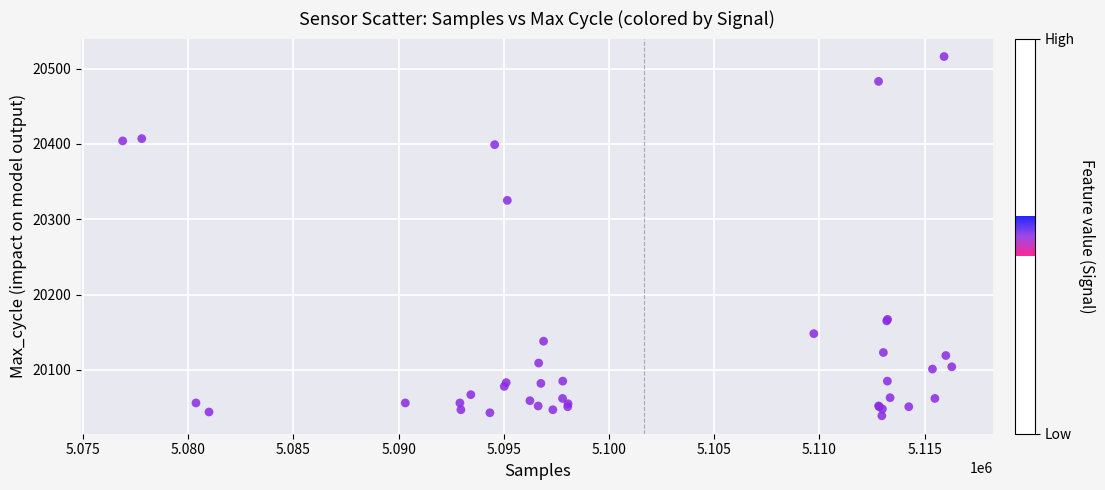

What Y value in the scatter plot is closest to 20277?

20325